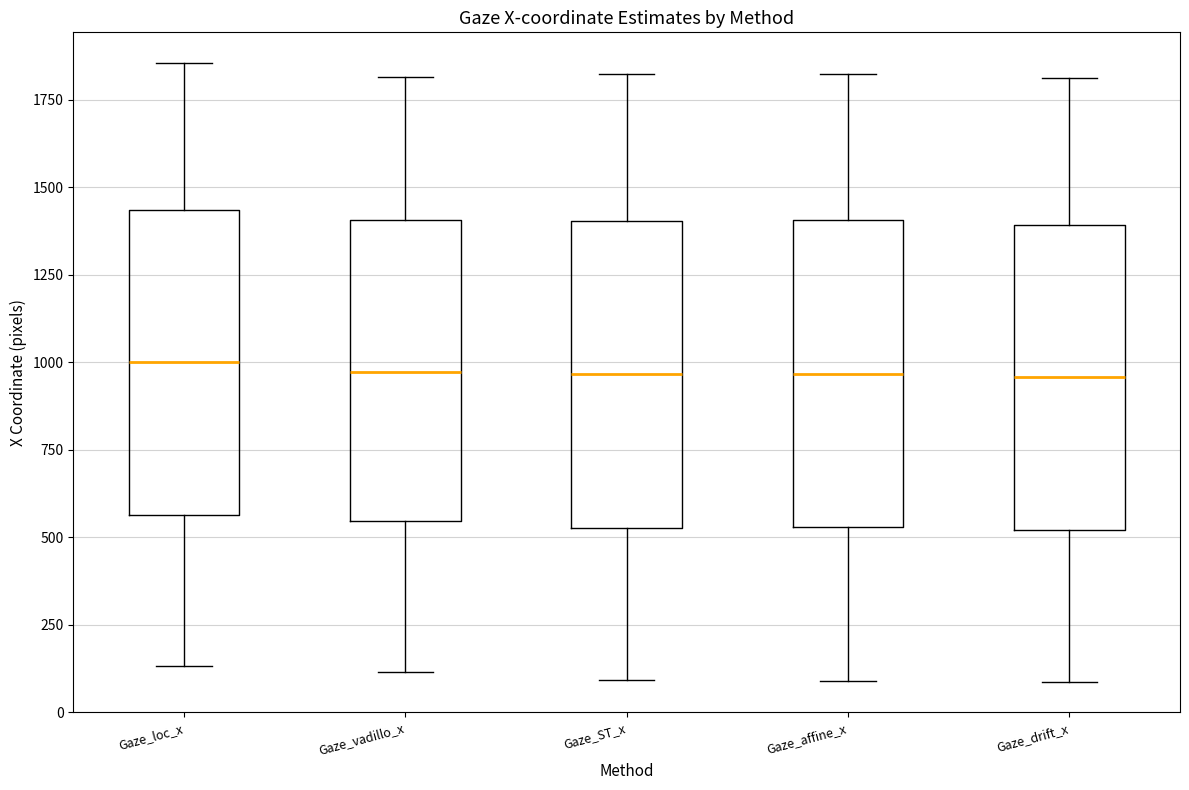

Where does the median line of the box for Gaze_loc_x sit on the y-axis? The values are not printed on the chart, so give them approximately, as read against the axis.

1000